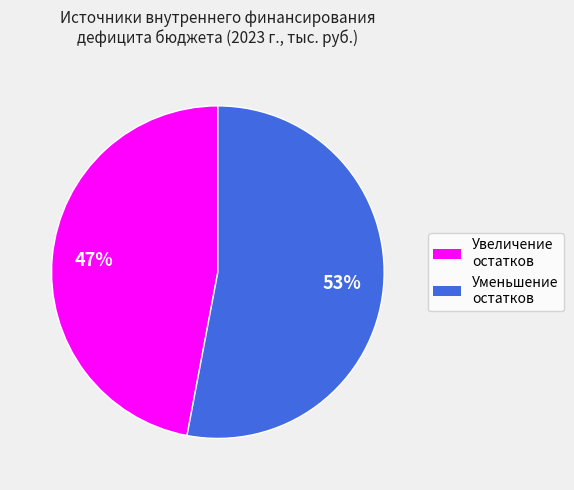

Is there a majority slice in this chart?

Yes